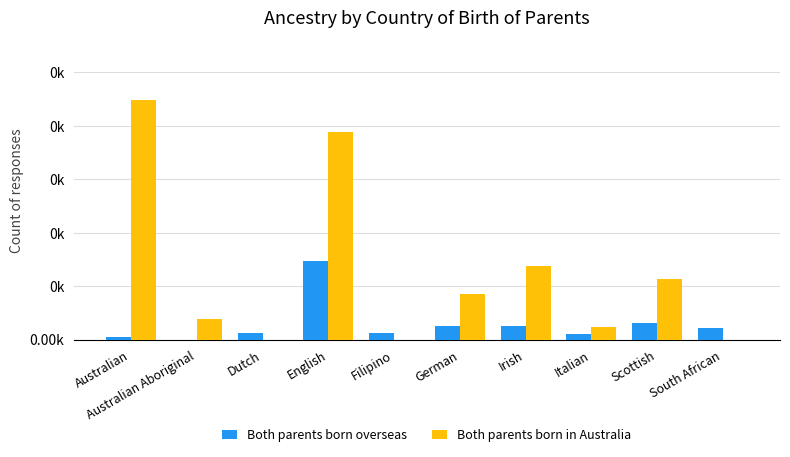

What are all the series names shown in the legend?

Both parents born overseas, Both parents born in Australia